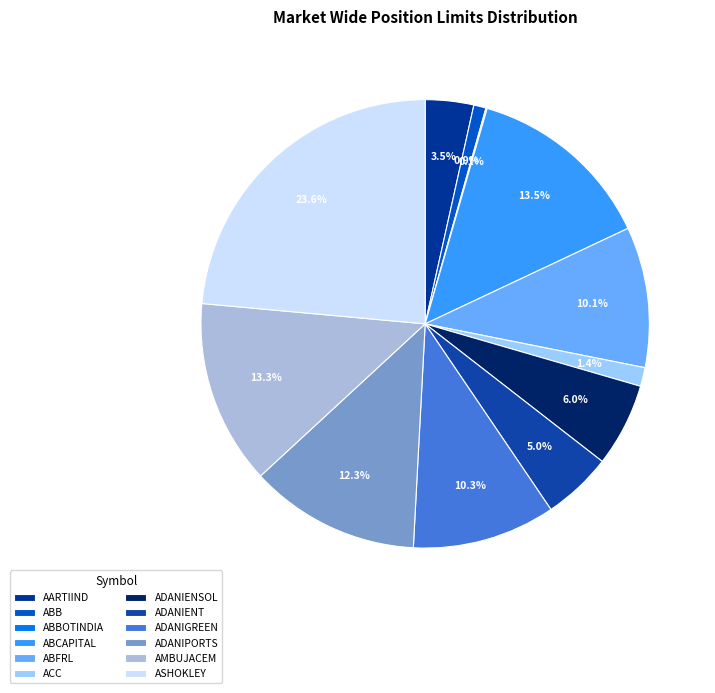

Is there any slice that represents more than half of the pie?

No